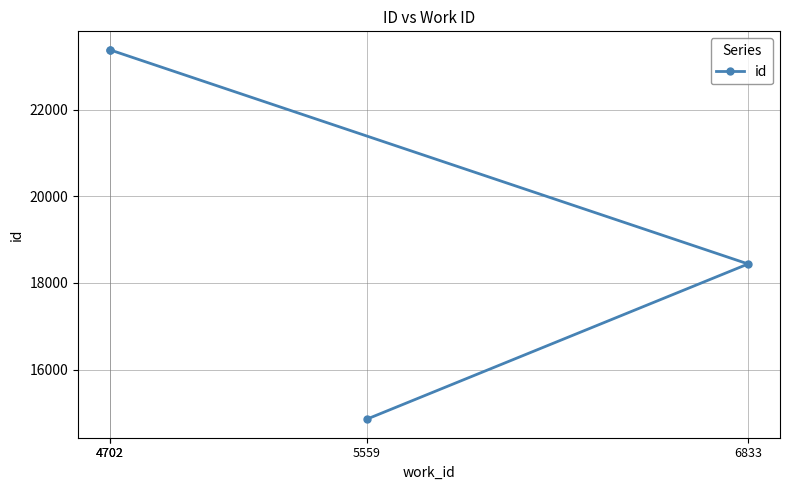

Is this an area chart (filled region under the line)?

No